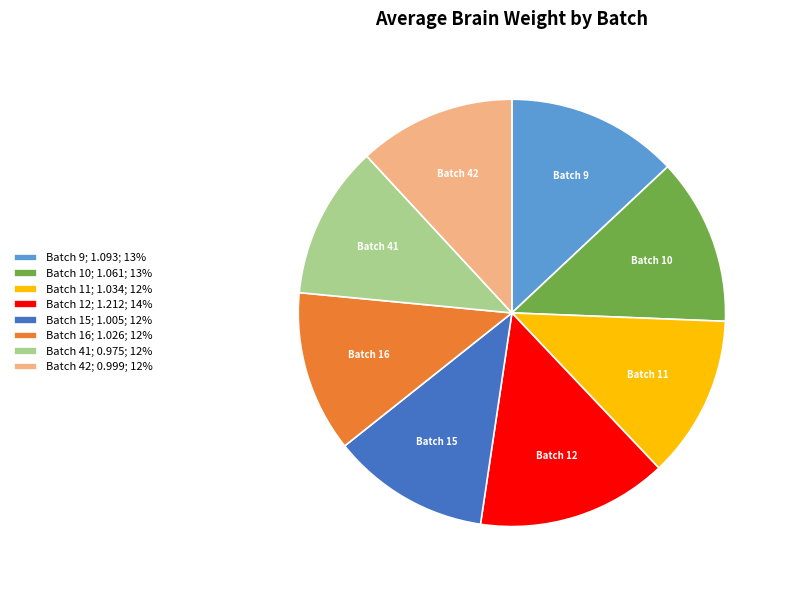

Count the number of slices in the pie.

8